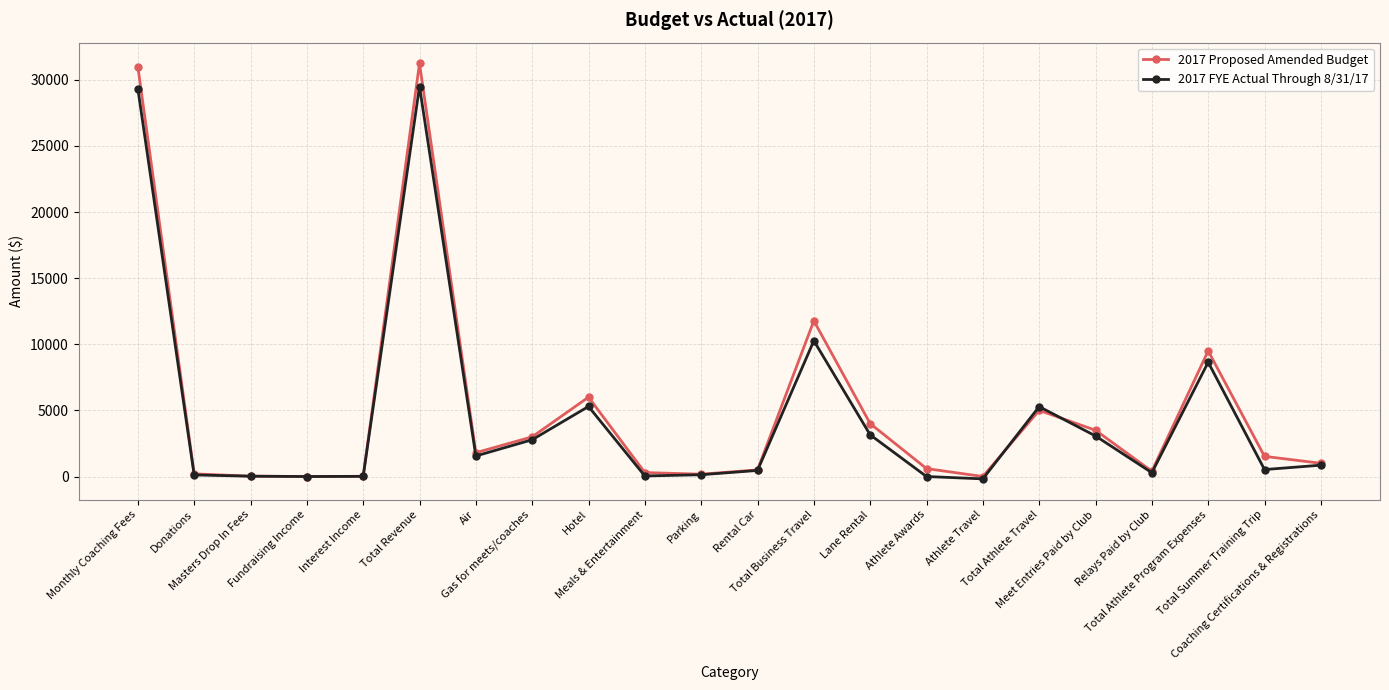

What are all the series names shown in the legend?

2017 Proposed Amended Budget, 2017 FYE Actual Through 8/31/17